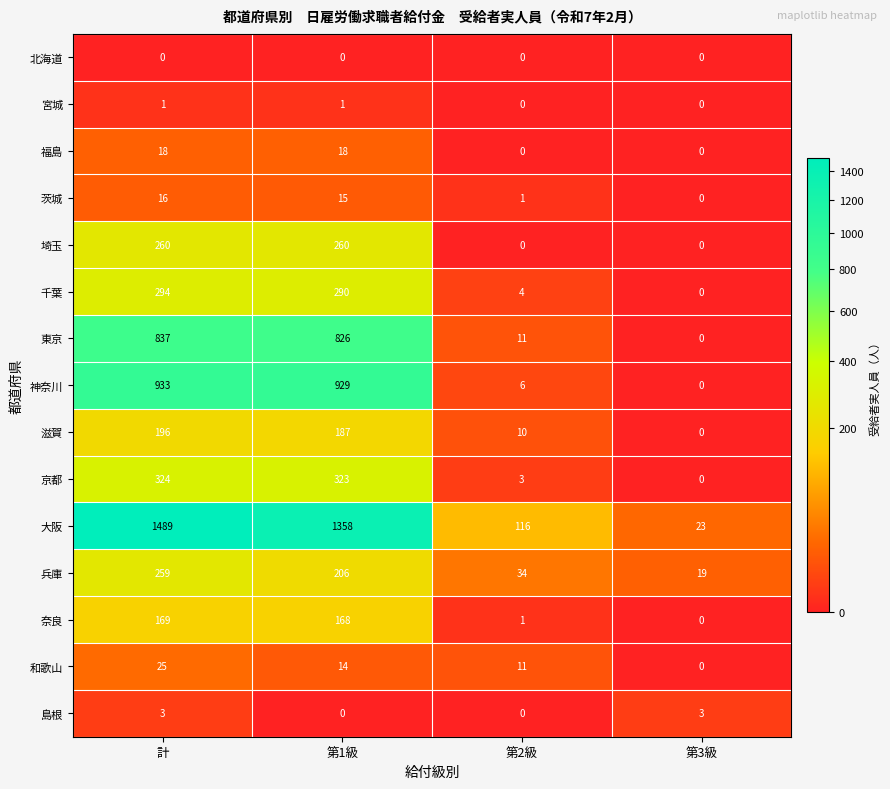

What is the total value across all series at 第2級?

197